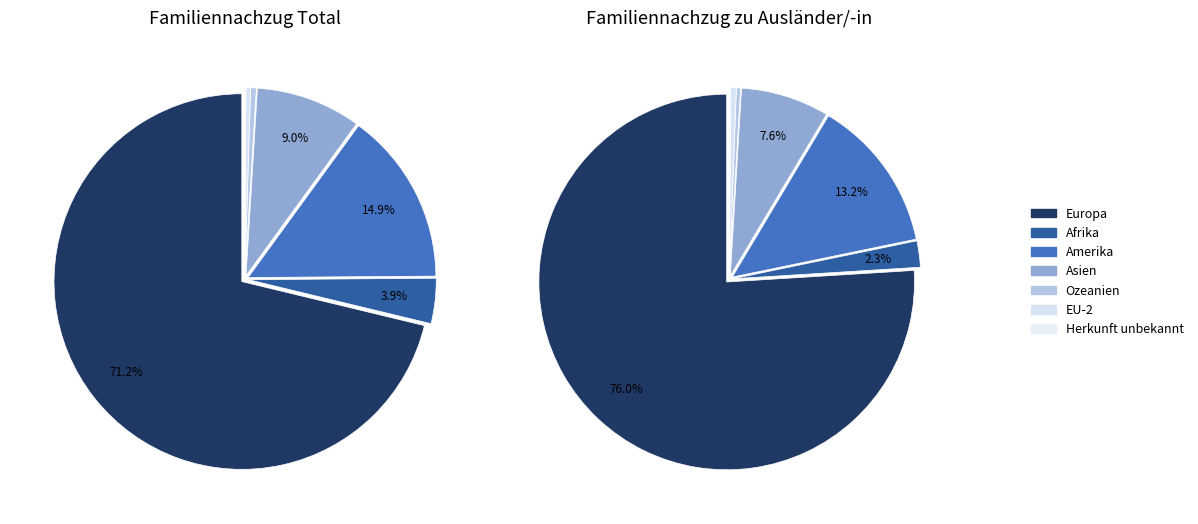

How many slices are in this pie chart?

7